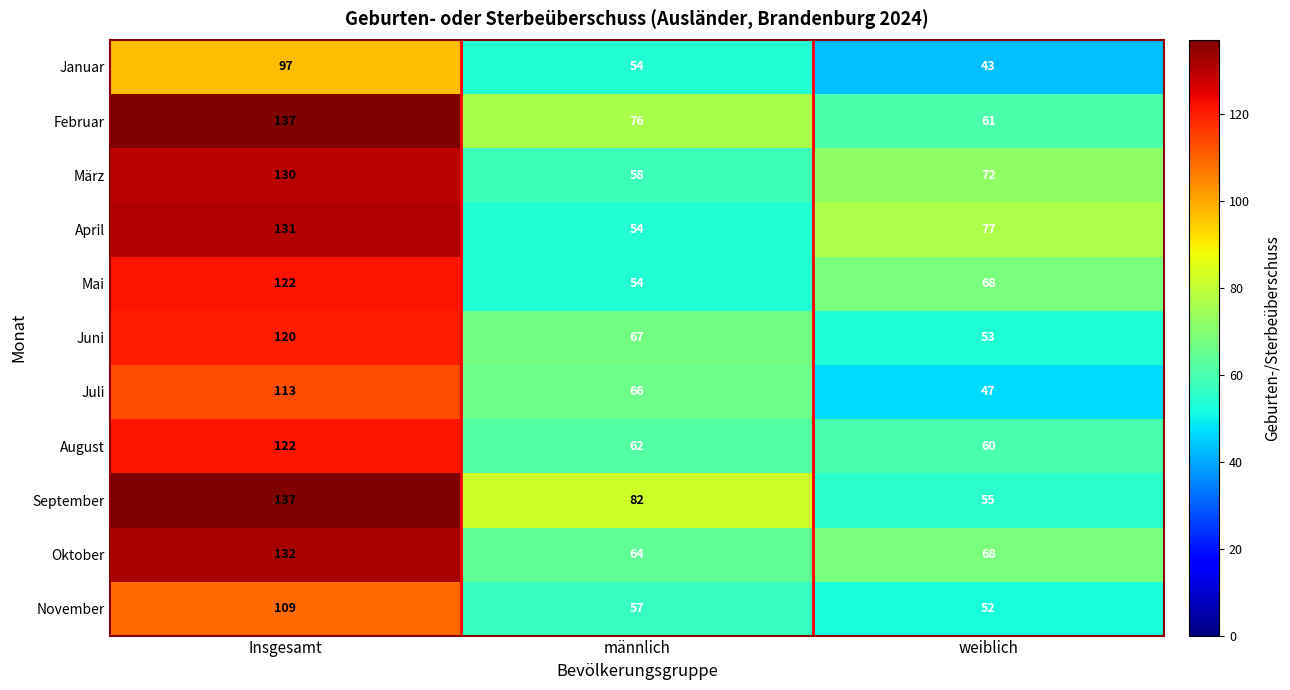

What is the spread (max minus min) of values at männlich?

28